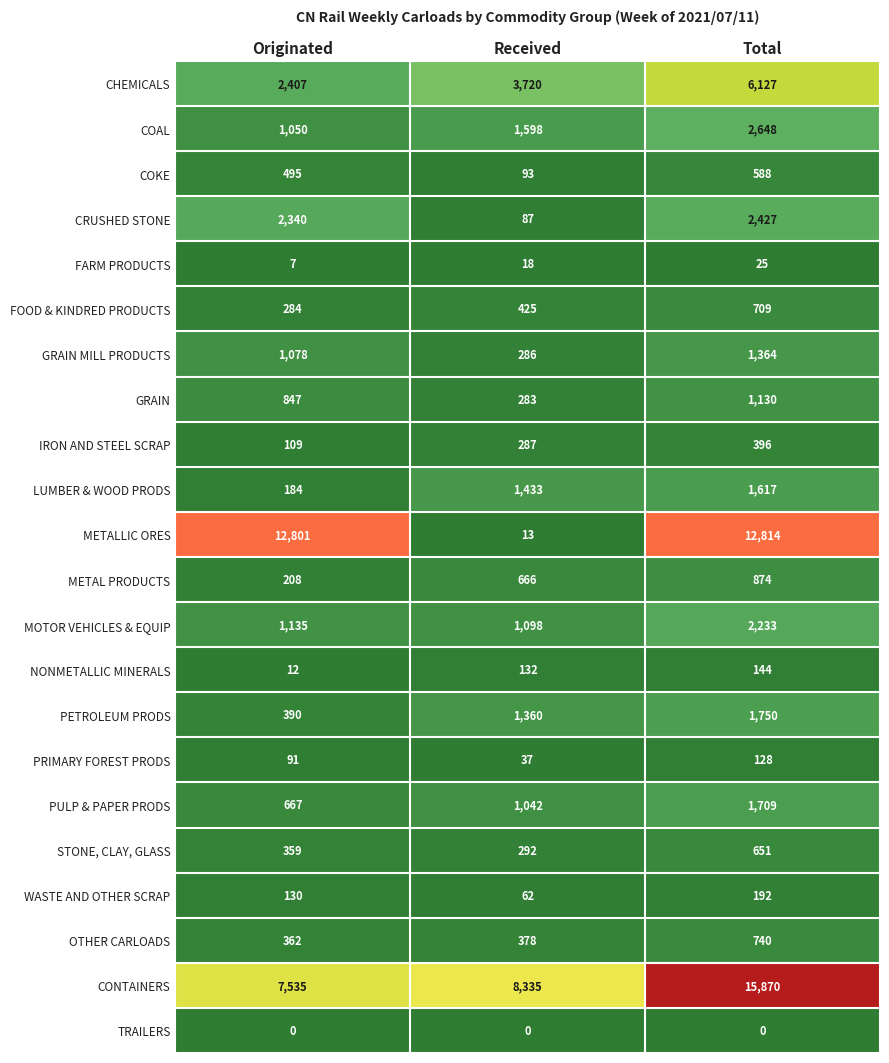

What is the sum of the IRON AND STEEL SCRAP values at Originated and Received?

396